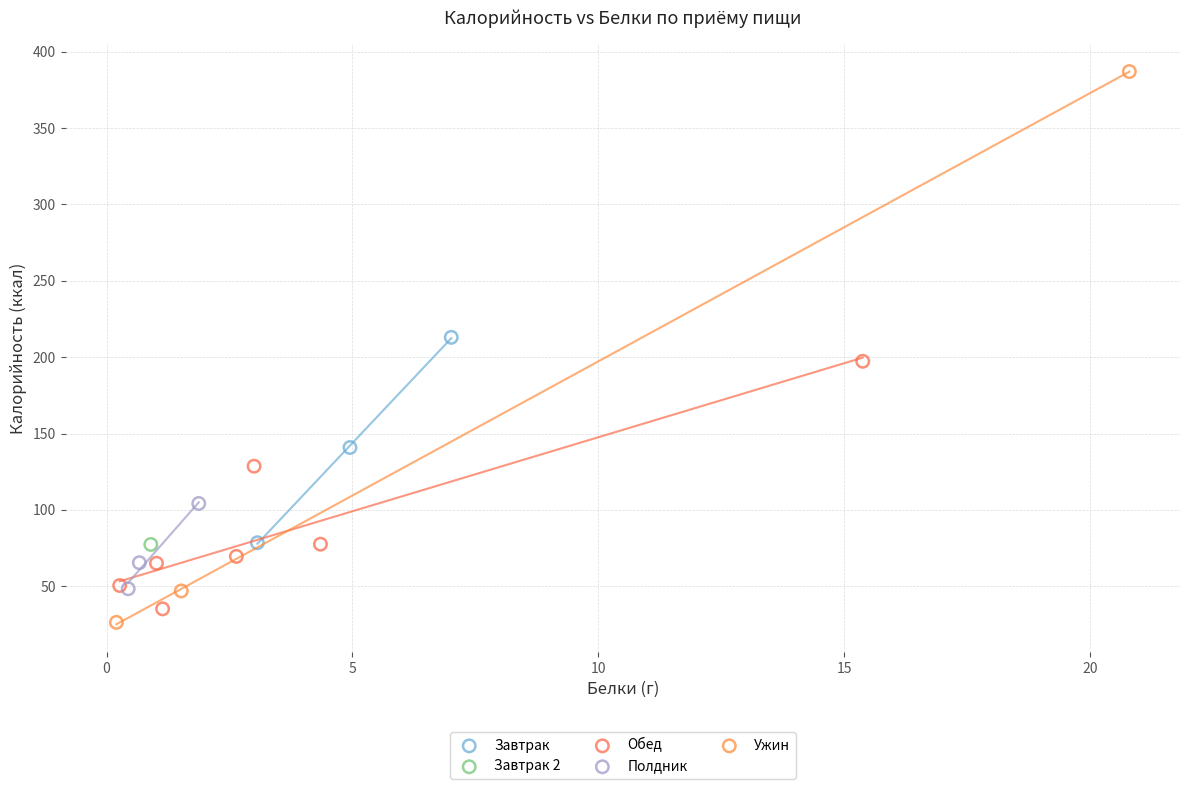

What are all the series names shown in the legend?

Завтрак, Завтрак 2, Обед, Полдник, Ужин